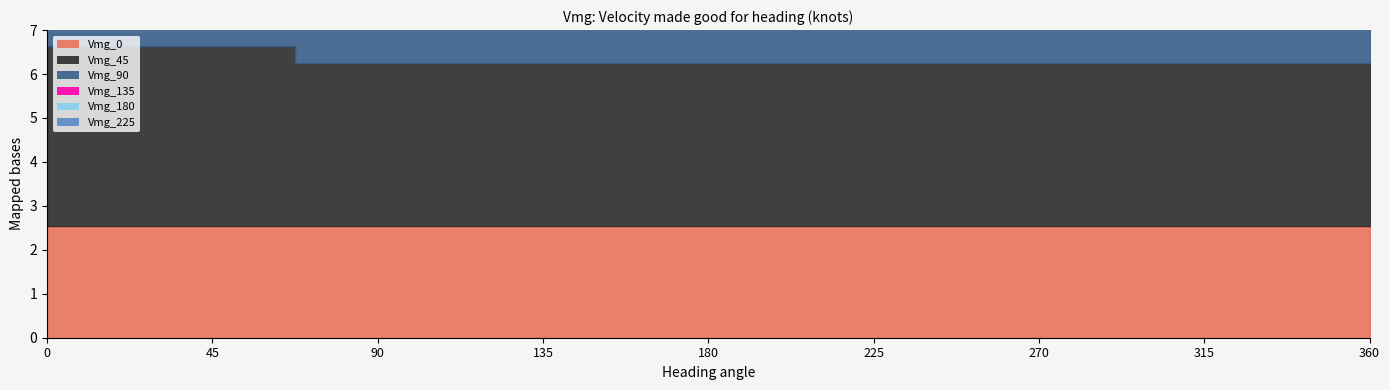

What is the difference between the maximum and second lowest values in the Vmg_180 series?

0.3